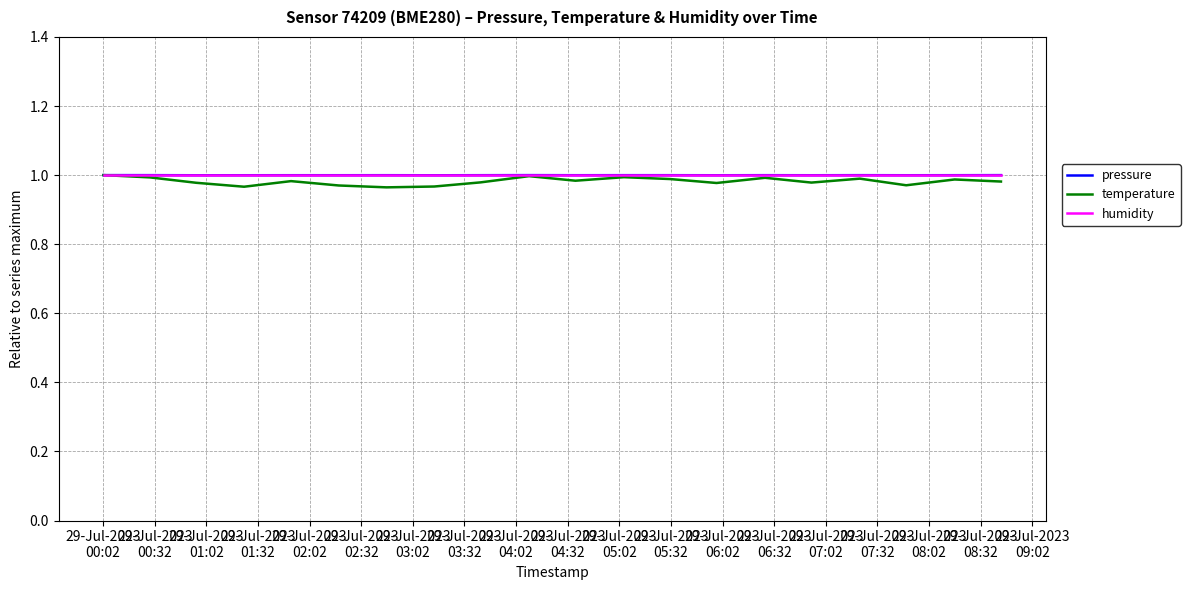

What are all the series names shown in the legend?

pressure, temperature, humidity